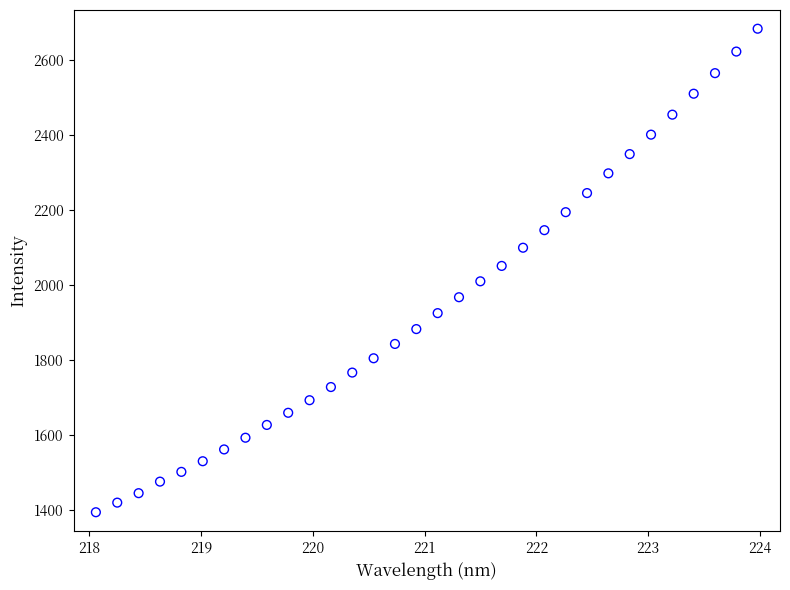

What is the range of Y values (max minus min)?

1291.5